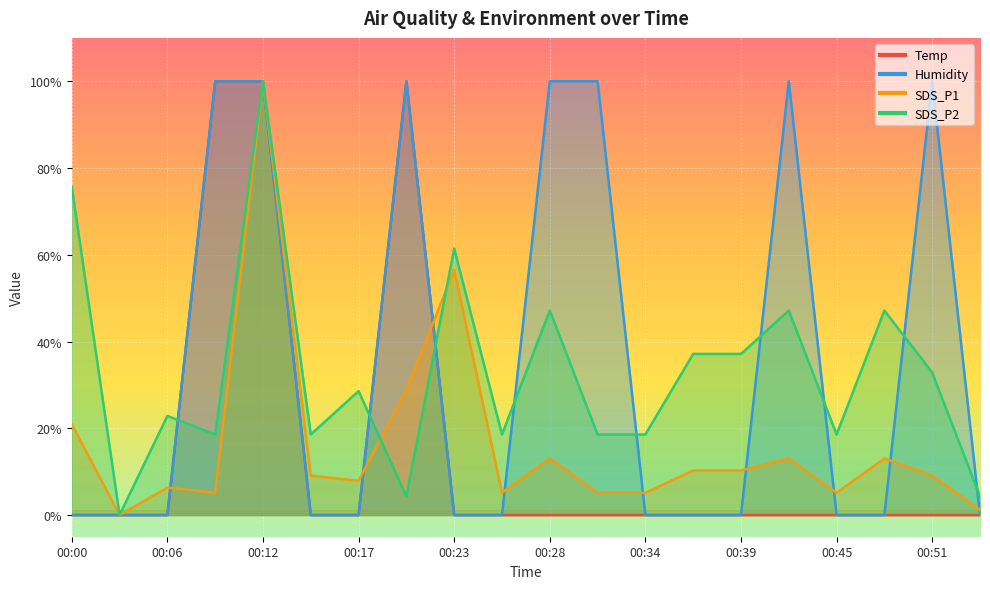

What is the value of the SDS_P2 point at the 7th from the left?

28.6